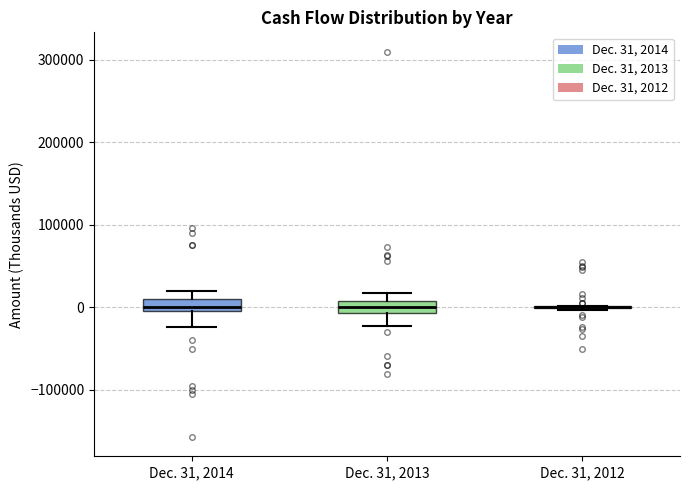

Where does the lower whisker of the box for Dec. 31, 2013 end on the y-axis? The values are not printed on the chart, so give them approximately, as read against the axis.

-20000